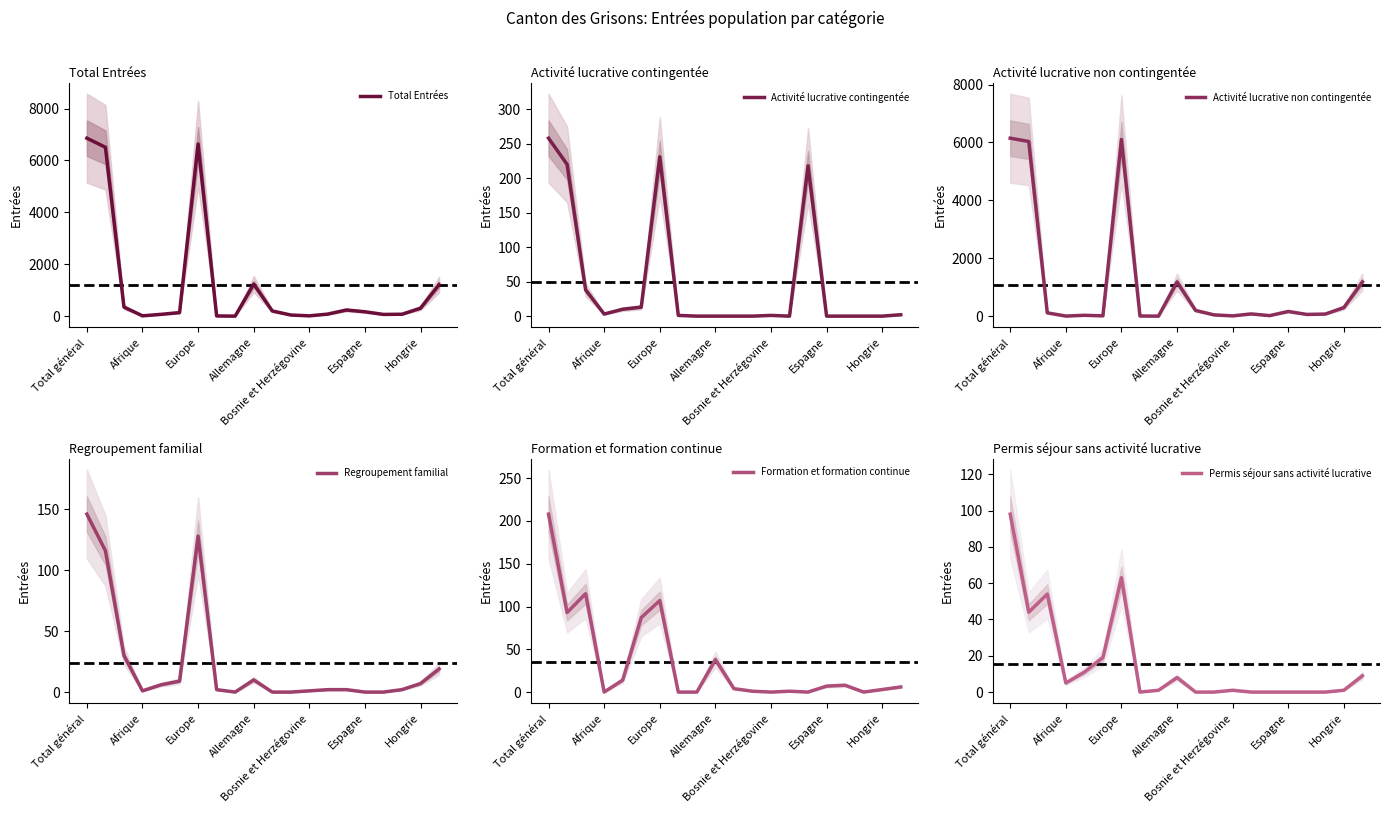

At which category does the chart reach its minimum across all series?

8